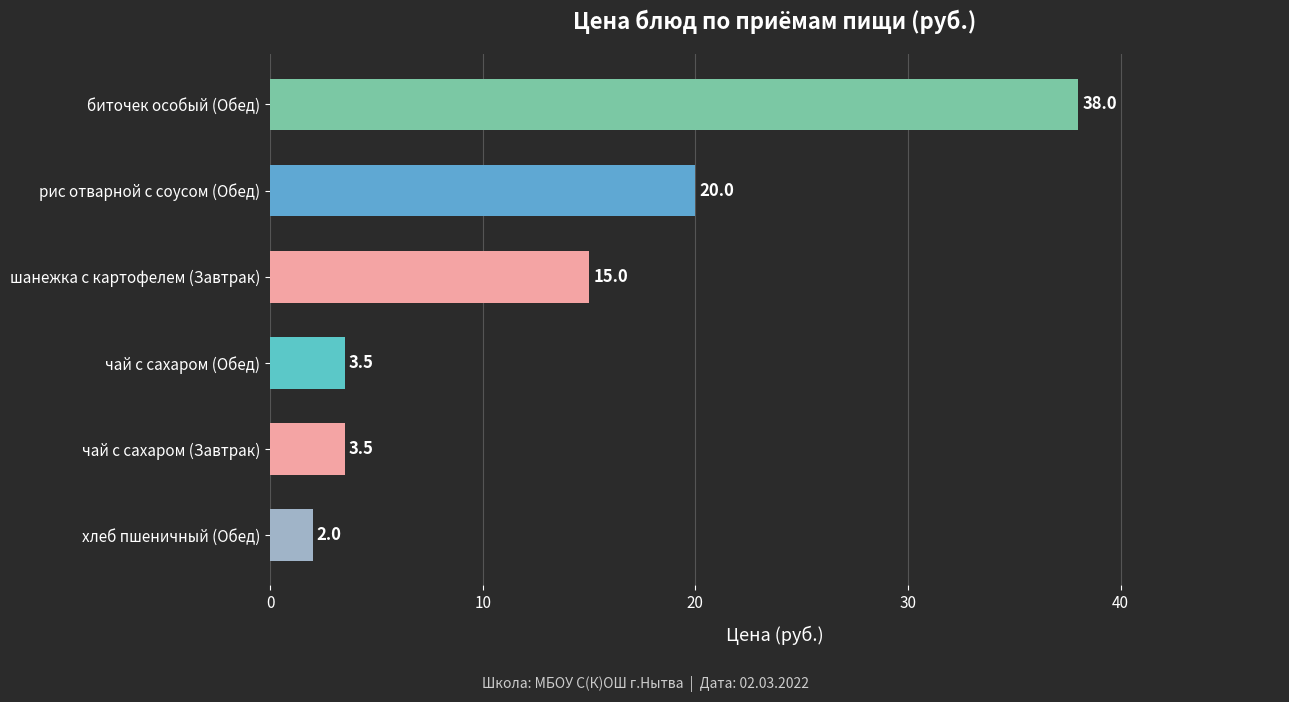

How many data points are less than 15?

3